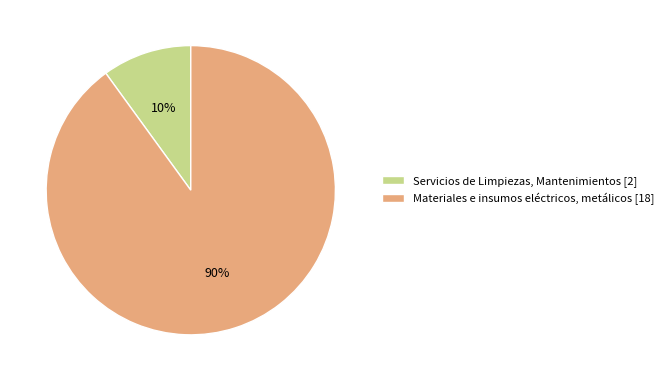

What percentage is the Servicios de Limpiezas, Mantenimientos slice, to the nearest percent?

10%